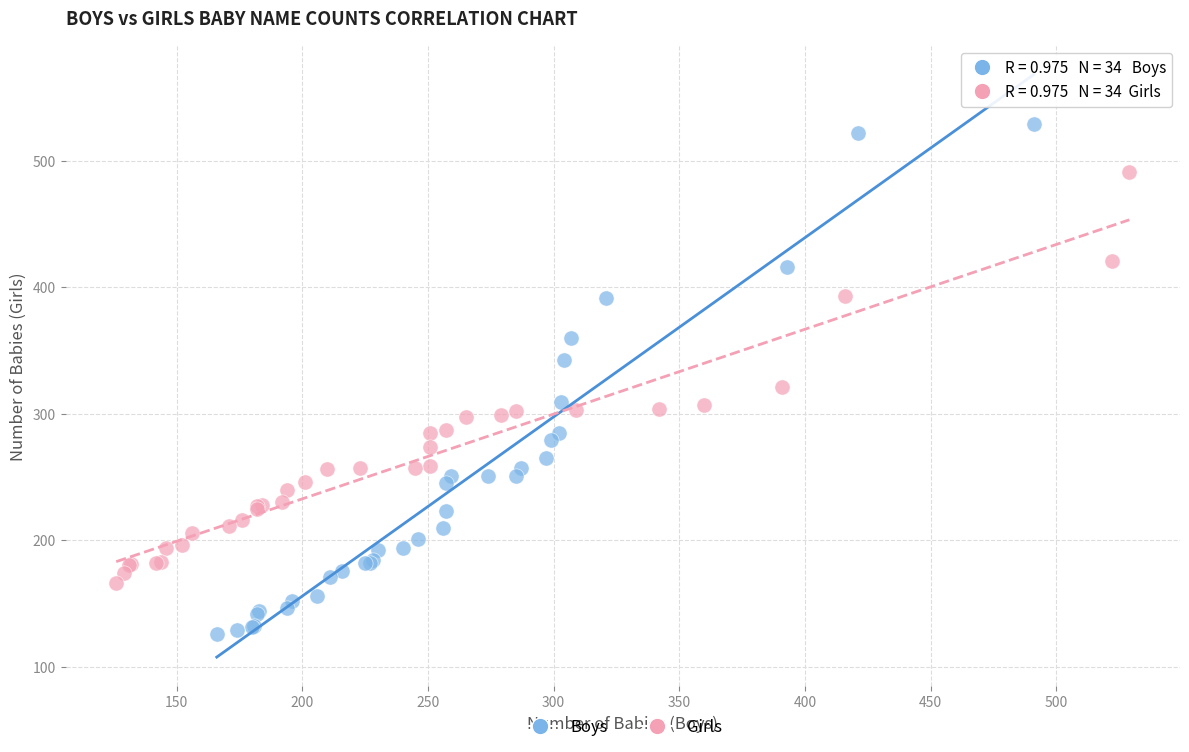

Which series contains the highest Y value?

Boys